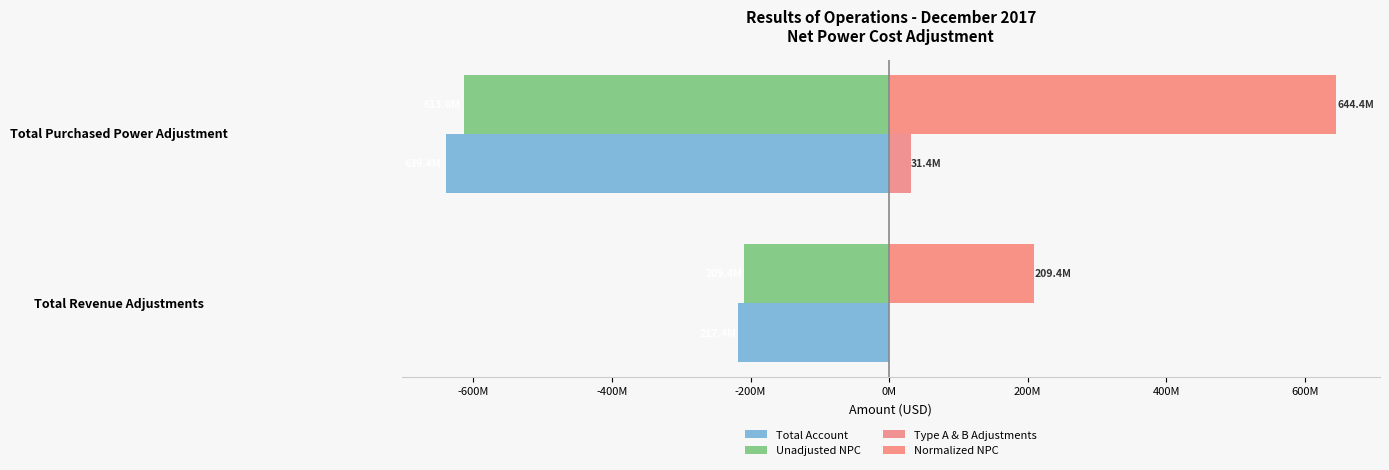

What are all the series names shown in the legend?

Total Account, Unadjusted NPC, Type A & B Adjustments, Normalized NPC